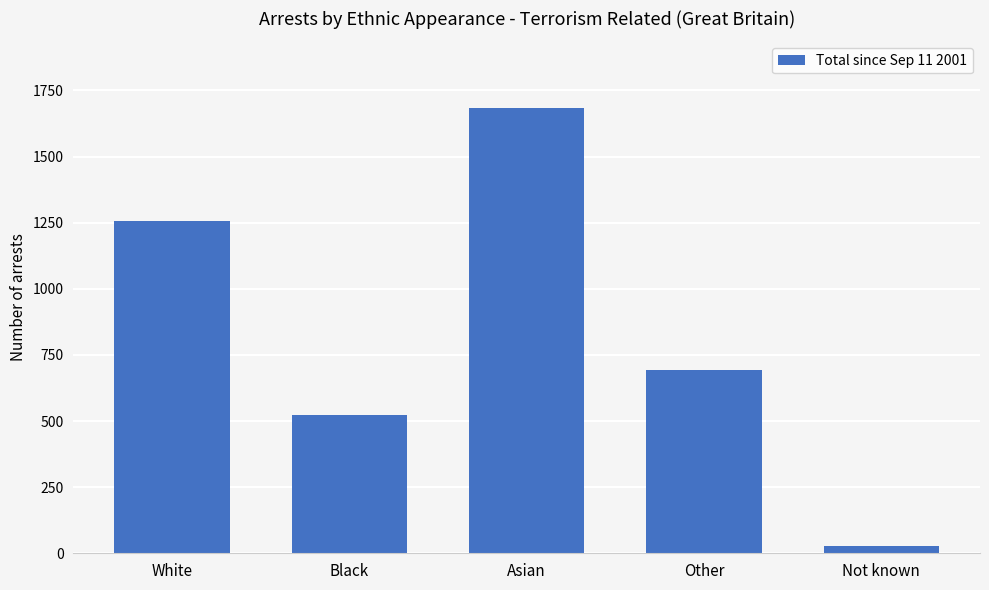

List the labels in order of value, largest first.

Asian, White, Other, Black, Not known